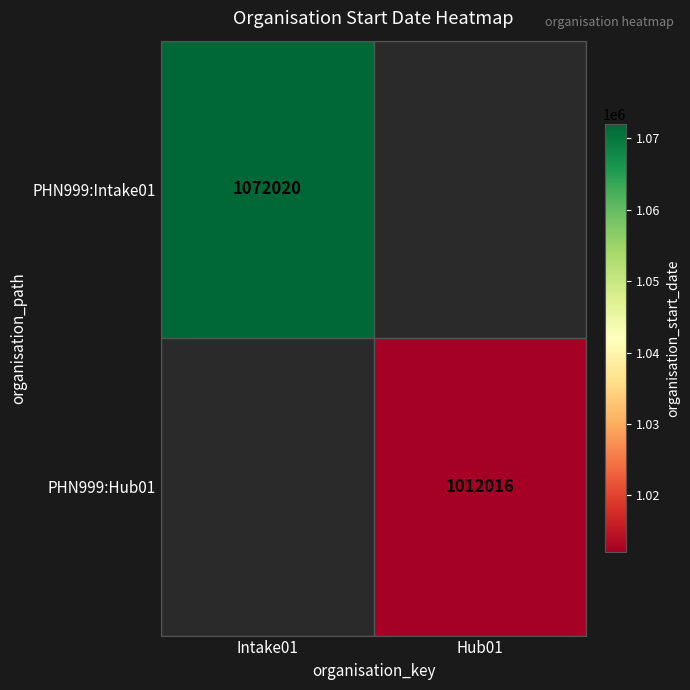

Is the value of PHN999:Intake01 at Intake01 greater than the value of PHN999:Hub01 at Hub01?

Yes